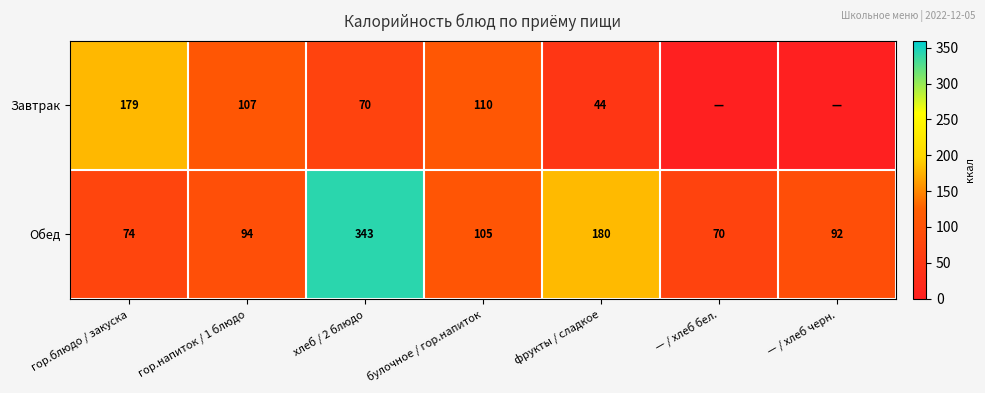

What is the total value across all series at гор.напиток / 1 блюдо?

201